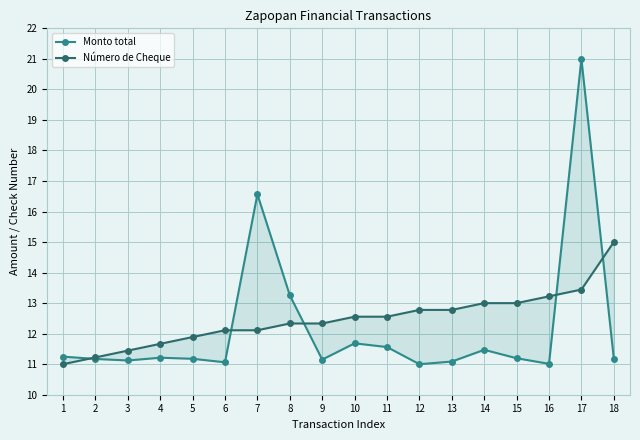

Is it true that Monto total equals 18.8 at 9?

False